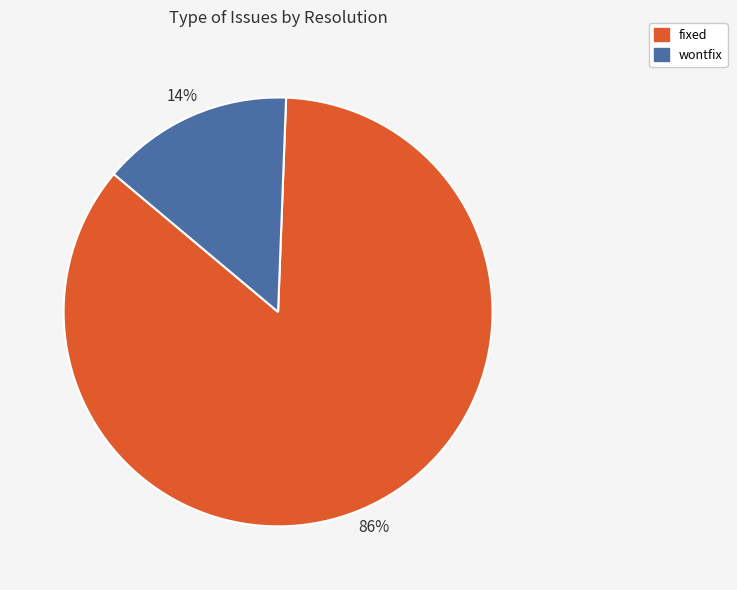

Which category has the biggest portion of the pie?

fixed